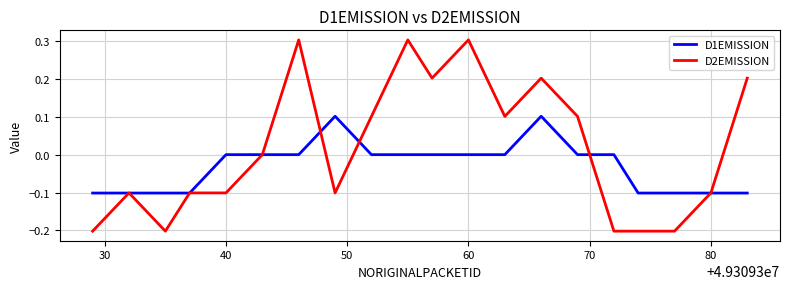

Which series has the largest total across all categories?

D2EMISSION